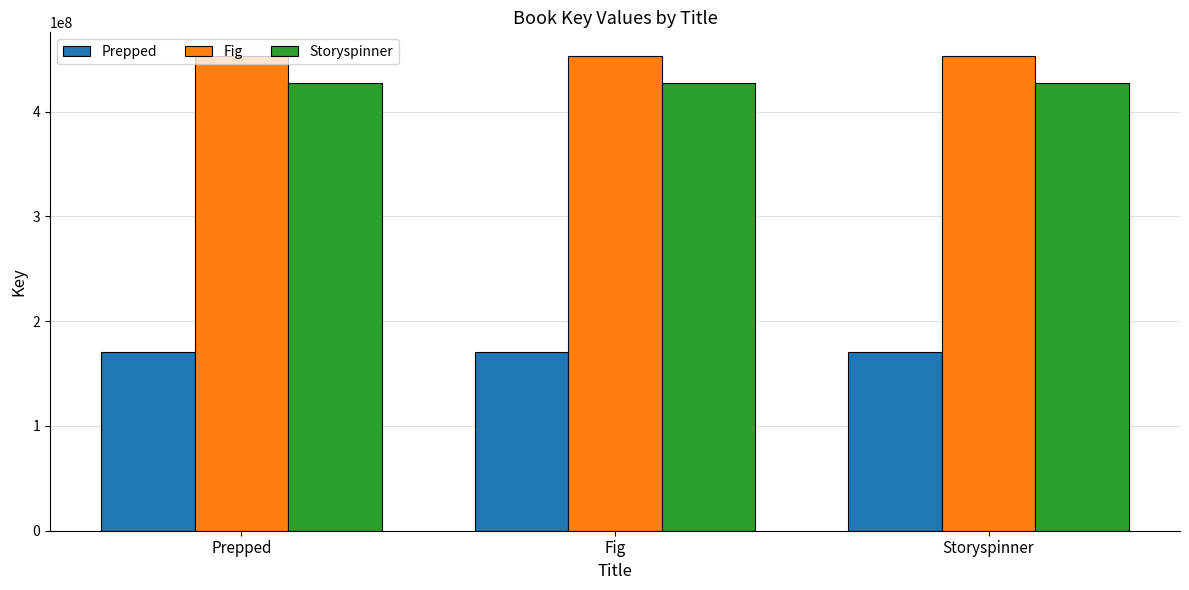

What is the total value across all series at Storyspinner?

1051039336